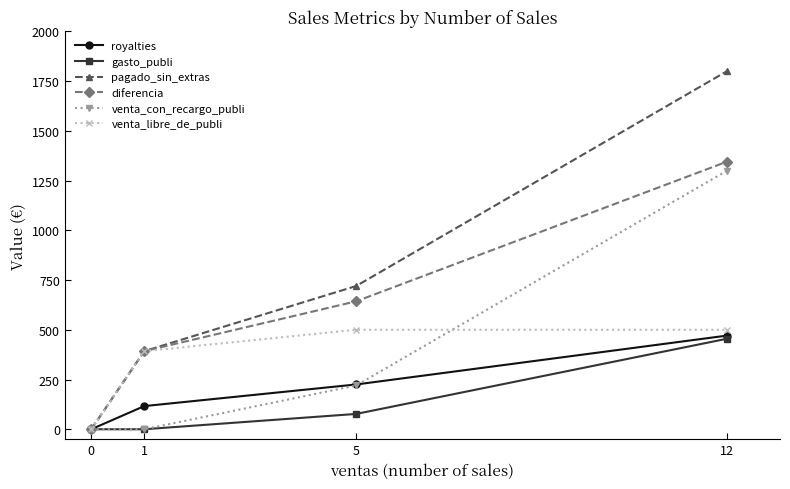

What is the spread (max minus min) of values at 1?

392.5